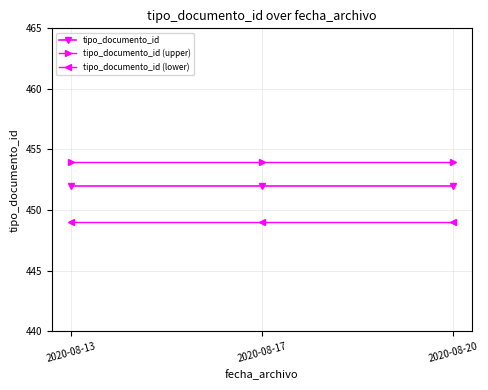

How many categories are shown in the chart?

3